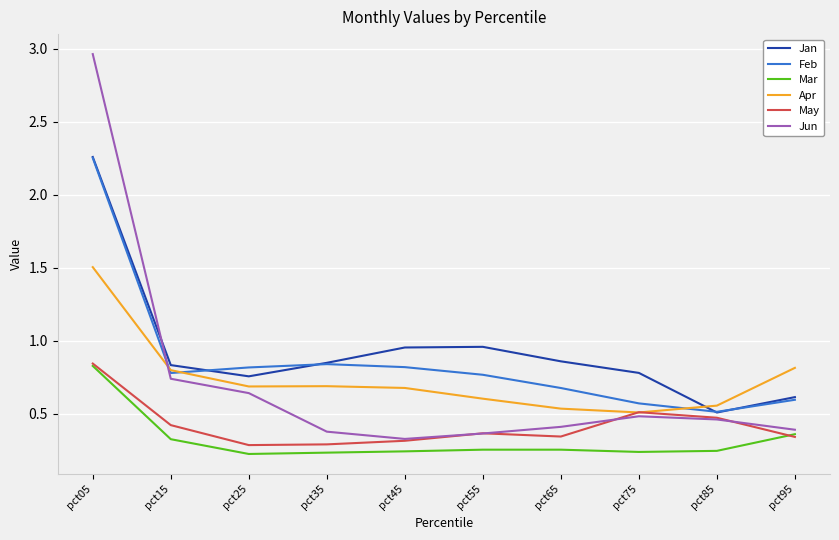

Is the value of May at pct75 greater than the value of Jan at pct05?

No